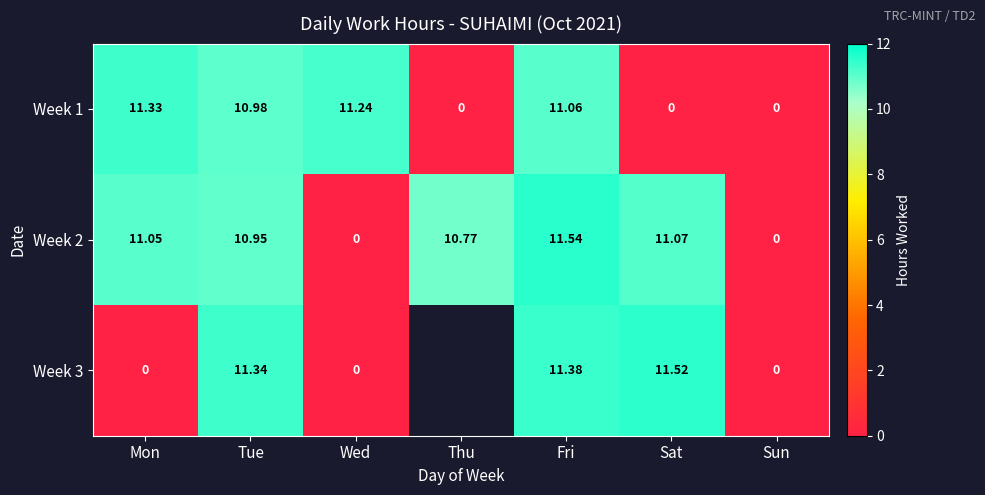

At Sat, list the series in order from largest to smallest.

Week 3, Week 2, Week 1